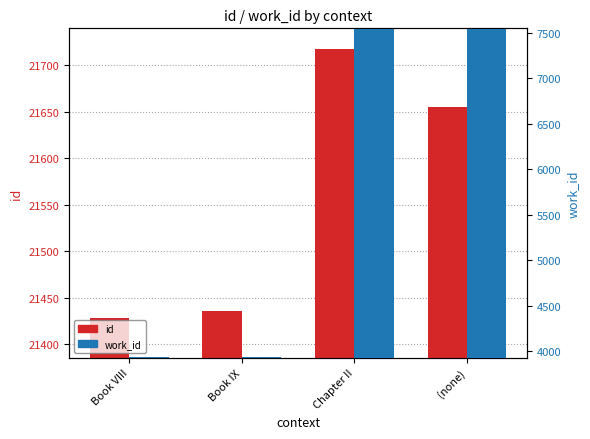

Which series has the largest total across all categories?

id